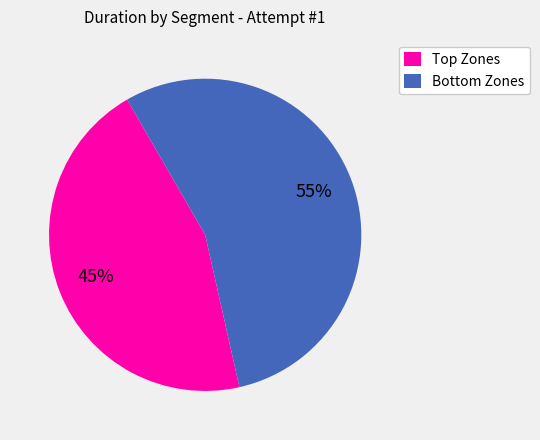

Rank the categories by value from lowest to highest.

Top Zones, Bottom Zones